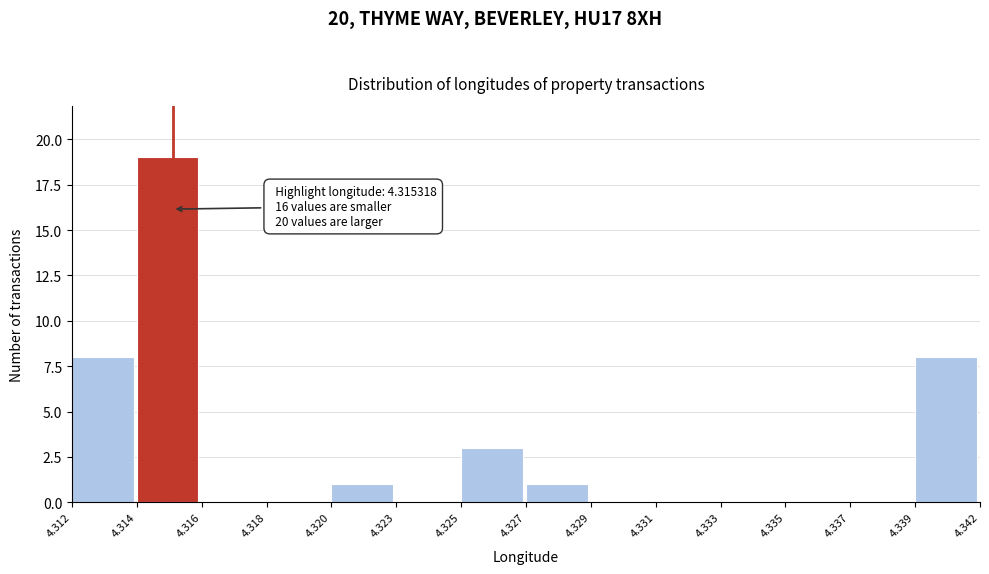

Reading left to right, extract all data points from this chart.

4.312=8	4.314=19	4.316=0	4.318=0	4.320=1	4.323=0	4.325=3	4.327=1	4.329=0	4.331=0	4.333=0	4.335=0	4.337=0	4.339=8